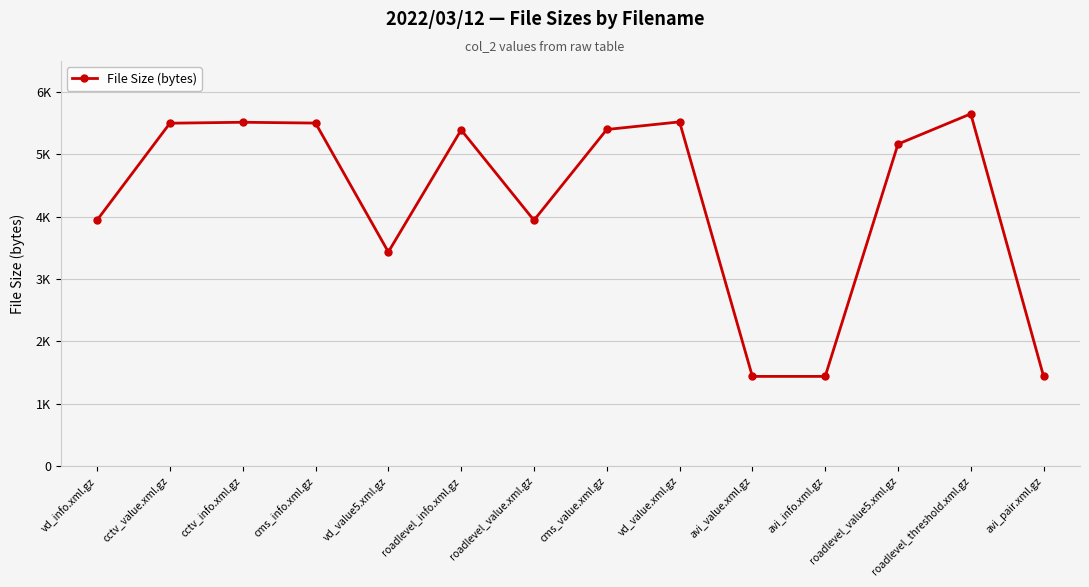

Reading left to right, transcribe all the data shown in this chart.

vd_info.xml.gz=3948	cctv_value.xml.gz=5502	cctv_info.xml.gz=5517	cms_info.xml.gz=5504	vd_value5.xml.gz=3436	roadlevel_info.xml.gz=5394	roadlevel_value.xml.gz=3945	cms_value.xml.gz=5401	vd_value.xml.gz=5523	avi_value.xml.gz=1440	avi_info.xml.gz=1440	roadlevel_value5.xml.gz=5167	roadlevel_threshold.xml.gz=5652	avi_pair.xml.gz=1440